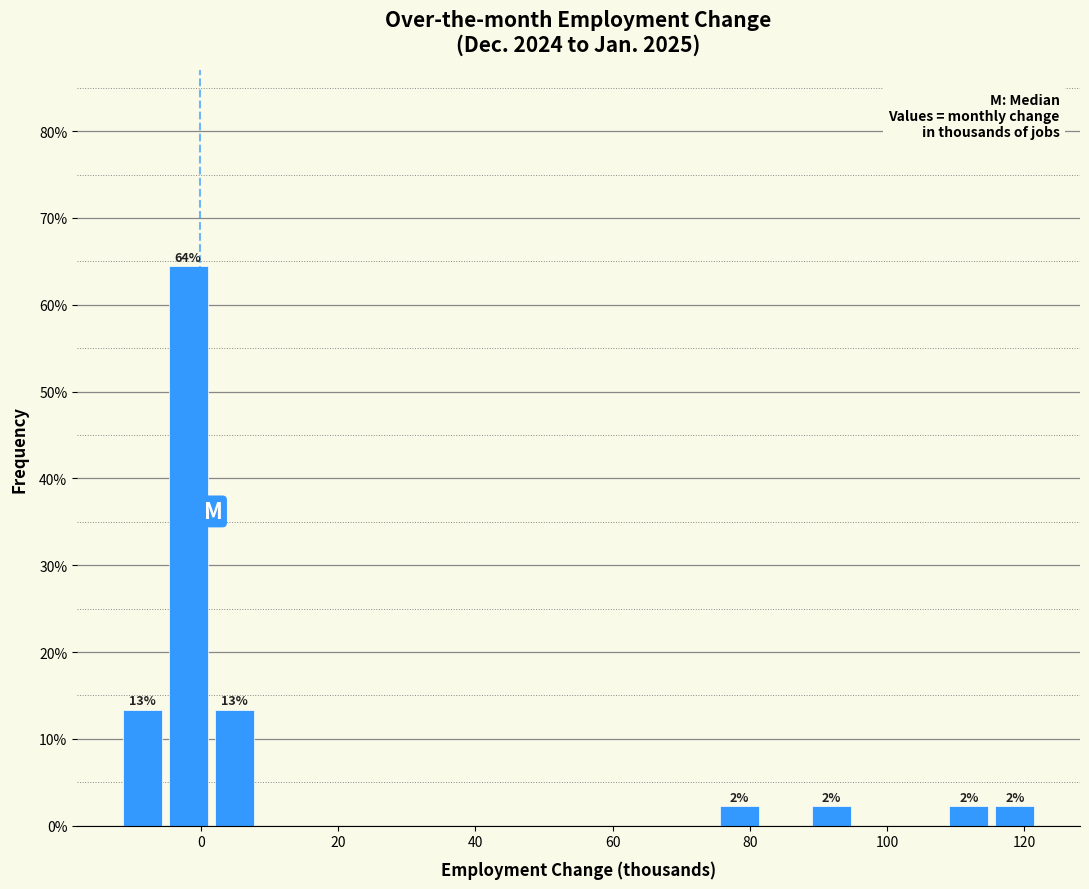

Read against the x-axis, roughly where is the centre of the tallest bar?

-2